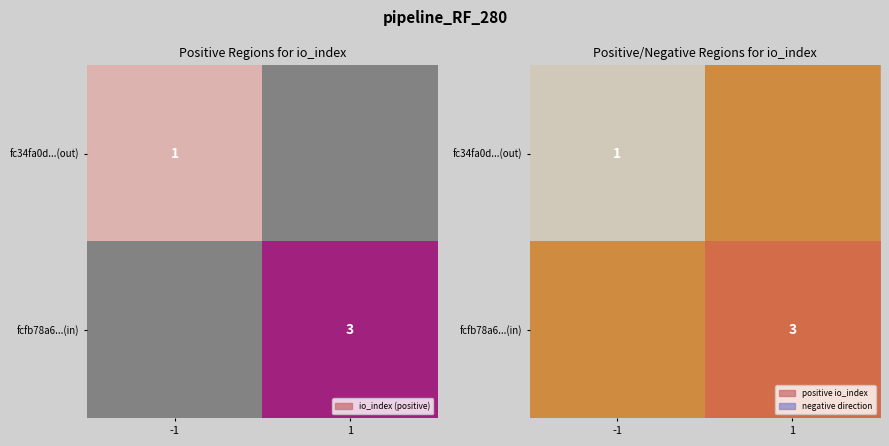

At how many categories does at least one series exceed 1?

1